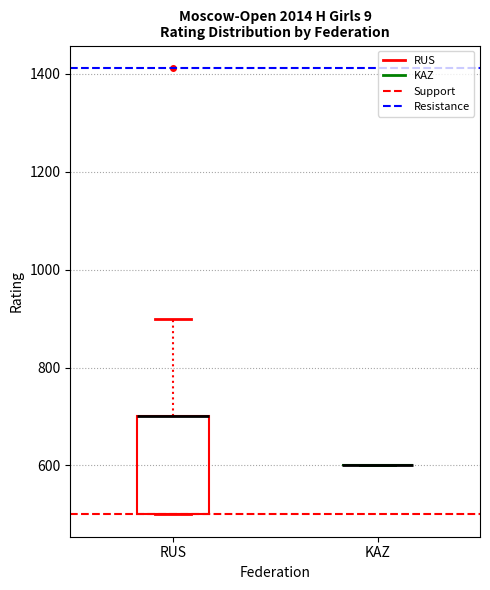

Reading left to right, transcribe this box plot: for each box, give where its median line is, the range the box spans, and where its two whiskers end, as read against the y-axis. The values are not printed on the chart, so give them approximately, as read against the axis.

RUS: median 700 (drawn on the box's upper edge), box 500 to 700, whiskers 500 to 900
KAZ: box collapsed to a line at 600, whiskers 600 to 600